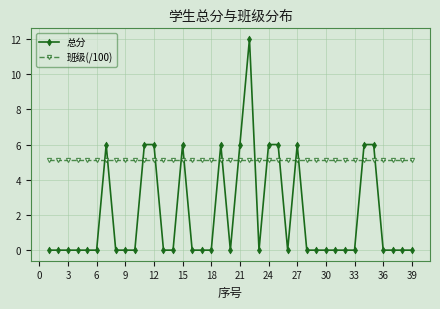

Rank the series by their average value, from lowest to highest.

总分, 班级(/100)